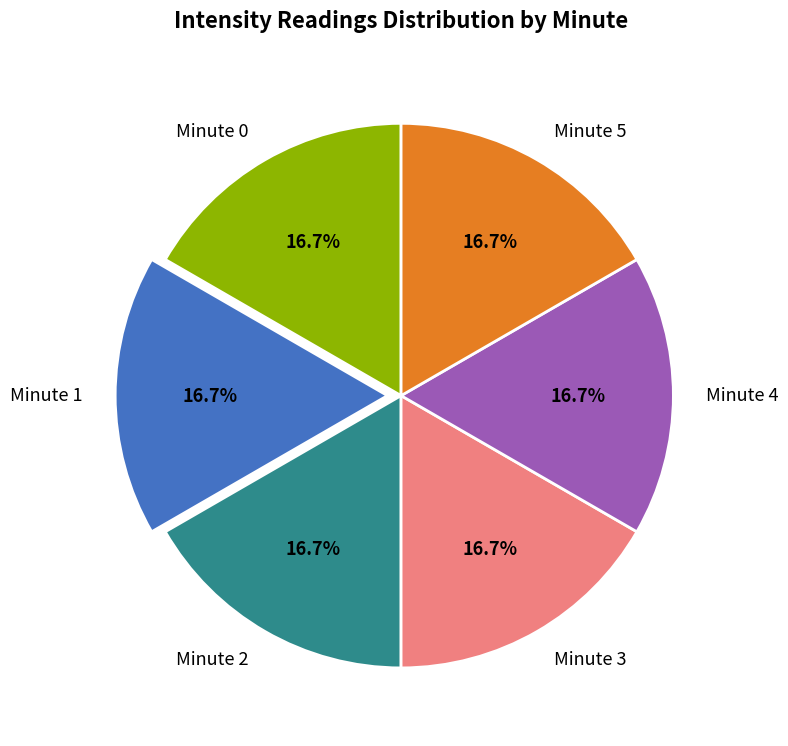

Do Minute 0 and Minute 4 together represent more than half of the pie?

No